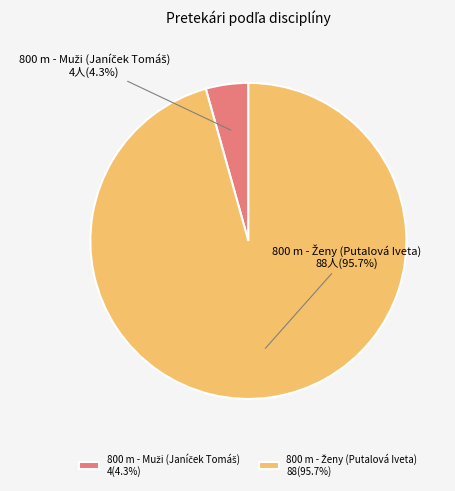

Is there any slice that represents more than half of the pie?

Yes